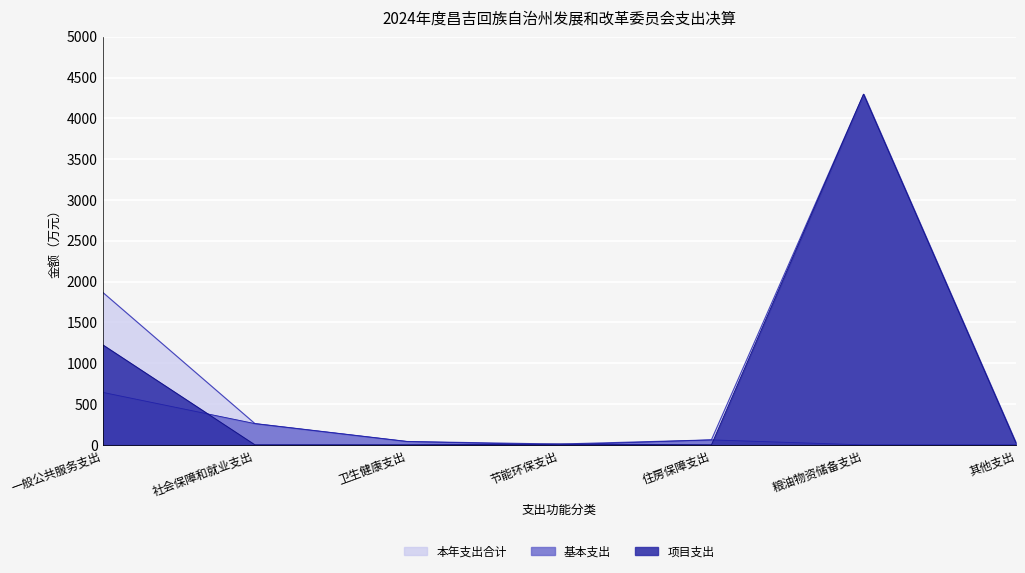

What is the sum of all 项目支出 values?

5559.3